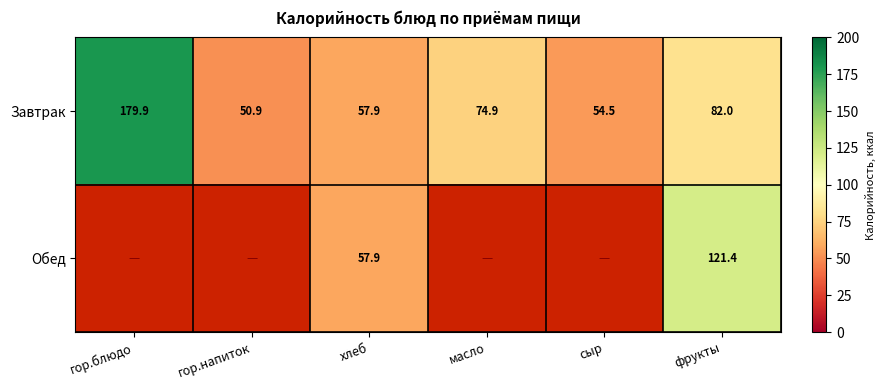

Is it true that Завтрак equals 47.7 at гор.блюдо?

False